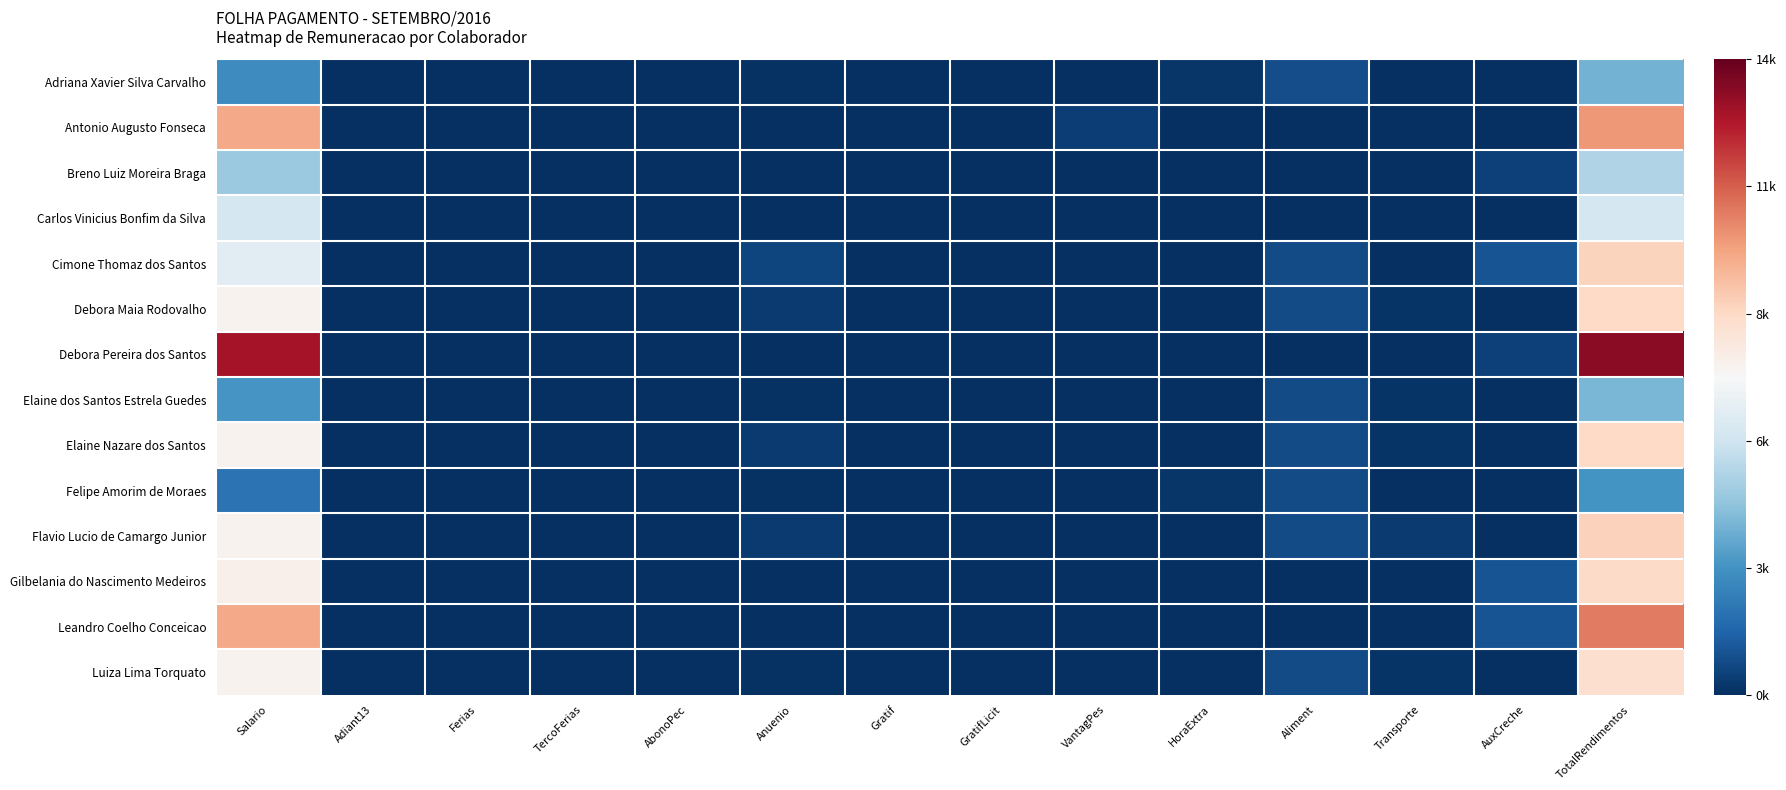

Reading left to right, extract all data points from this chart.

Adriana Xavier Silva Carvalho: Salario=2590.5	Adiant13=0.0	Ferias=0.0	TercoFerias=0.0	AbonoPec=0.0	Anuenio=86.3	Gratif=0.0	GratifLicit=0.0	VantagPes=0.0	HoraExtra=186.1	Aliment=784.8	Transporte=54.0	AuxCreche=0.0	TotalRendimentos=3701.7
Antonio Augusto Fonseca: Salario=9636.8	Adiant13=0.0	Ferias=0.0	TercoFerias=0.0	AbonoPec=0.0	Anuenio=0.0	Gratif=0.0	GratifLicit=0.0	VantagPes=391.9	HoraExtra=0.0	Aliment=0.0	Transporte=0.0	AuxCreche=0.0	TotalRendimentos=10028.7
Breno Luiz Moreira Braga: Salario=4404.6	Adiant13=0.0	Ferias=0.0	TercoFerias=0.0	AbonoPec=0.0	Anuenio=0.0	Gratif=0.0	GratifLicit=0.0	VantagPes=0.0	HoraExtra=0.0	Aliment=0.0	Transporte=0.0	AuxCreche=490.5	TotalRendimentos=4895.1
Carlos Vinicius Bonfim da Silva: Salario=5754.4	Adiant13=0.0	Ferias=0.0	TercoFerias=0.0	AbonoPec=0.0	Anuenio=0.0	Gratif=0.0	GratifLicit=0.0	VantagPes=0.0	HoraExtra=0.0	Aliment=0.0	Transporte=0.0	AuxCreche=0.0	TotalRendimentos=5754.4
Cimone Thomaz dos Santos: Salario=6282.8	Adiant13=0.0	Ferias=0.0	TercoFerias=0.0	AbonoPec=0.0	Anuenio=565.5	Gratif=0.0	GratifLicit=0.0	VantagPes=0.0	HoraExtra=0.0	Aliment=719.4	Transporte=0.0	AuxCreche=981.0	TotalRendimentos=8548.7
Debora Maia Rodovalho: Salario=7273.3	Adiant13=0.0	Ferias=0.0	TercoFerias=0.0	AbonoPec=0.0	Anuenio=290.9	Gratif=0.0	GratifLicit=0.0	VantagPes=0.0	HoraExtra=0.0	Aliment=719.4	Transporte=120.0	AuxCreche=0.0	TotalRendimentos=8403.6
Debora Pereira dos Santos: Salario=12849.0	Adiant13=0.0	Ferias=0.0	TercoFerias=0.0	AbonoPec=0.0	Anuenio=0.0	Gratif=0.0	GratifLicit=0.0	VantagPes=0.0	HoraExtra=0.0	Aliment=0.0	Transporte=0.0	AuxCreche=490.5	TotalRendimentos=13339.5
Elaine dos Santos Estrela Guedes: Salario=2878.3	Adiant13=0.0	Ferias=0.0	TercoFerias=0.0	AbonoPec=0.0	Anuenio=57.6	Gratif=0.0	GratifLicit=0.0	VantagPes=0.0	HoraExtra=0.0	Aliment=719.4	Transporte=120.0	AuxCreche=0.0	TotalRendimentos=3775.3
Elaine Nazare dos Santos: Salario=7273.3	Adiant13=0.0	Ferias=0.0	TercoFerias=0.0	AbonoPec=0.0	Anuenio=290.9	Gratif=0.0	GratifLicit=0.0	VantagPes=0.0	HoraExtra=0.0	Aliment=719.4	Transporte=120.0	AuxCreche=0.0	TotalRendimentos=8403.6
Felipe Amorim de Moraes: Salario=1827.5	Adiant13=0.0	Ferias=0.0	TercoFerias=0.0	AbonoPec=0.0	Anuenio=54.8	Gratif=0.0	GratifLicit=0.0	VantagPes=0.0	HoraExtra=164.5	Aliment=752.1	Transporte=0.0	AuxCreche=0.0	TotalRendimentos=2798.9
Flavio Lucio de Camargo Junior: Salario=7273.3	Adiant13=0.0	Ferias=0.0	TercoFerias=0.0	AbonoPec=0.0	Anuenio=290.9	Gratif=0.0	GratifLicit=0.0	VantagPes=0.0	HoraExtra=0.0	Aliment=719.4	Transporte=320.0	AuxCreche=0.0	TotalRendimentos=8603.6
Gilbelania do Nascimento Medeiros: Salario=7341.0	Adiant13=0.0	Ferias=0.0	TercoFerias=0.0	AbonoPec=0.0	Anuenio=0.0	Gratif=0.0	GratifLicit=0.0	VantagPes=0.0	HoraExtra=0.0	Aliment=0.0	Transporte=0.0	AuxCreche=981.0	TotalRendimentos=8322.0
Leandro Coelho Conceicao: Salario=9636.8	Adiant13=0.0	Ferias=0.0	TercoFerias=0.0	AbonoPec=0.0	Anuenio=0.0	Gratif=0.0	GratifLicit=0.0	VantagPes=0.0	HoraExtra=0.0	Aliment=0.0	Transporte=0.0	AuxCreche=981.0	TotalRendimentos=10617.8
Luiza Lima Torquato: Salario=7273.3	Adiant13=0.0	Ferias=0.0	TercoFerias=0.0	AbonoPec=0.0	Anuenio=72.7	Gratif=0.0	GratifLicit=0.0	VantagPes=0.0	HoraExtra=0.0	Aliment=719.4	Transporte=120.0	AuxCreche=0.0	TotalRendimentos=8185.4